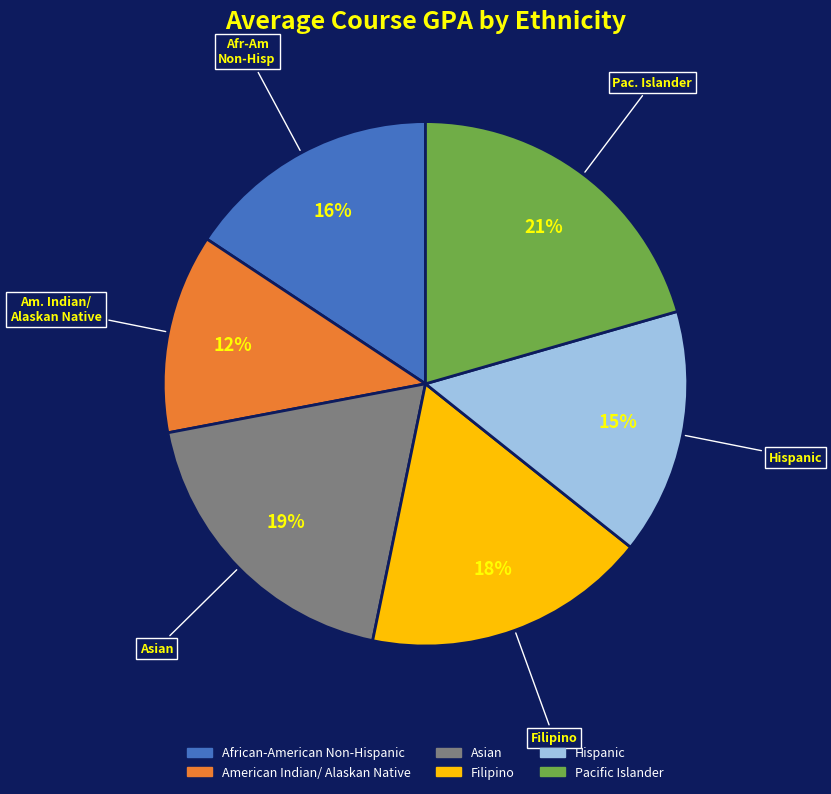

To the nearest percent, what portion does American Indian/ Alaskan Native represent?

12%